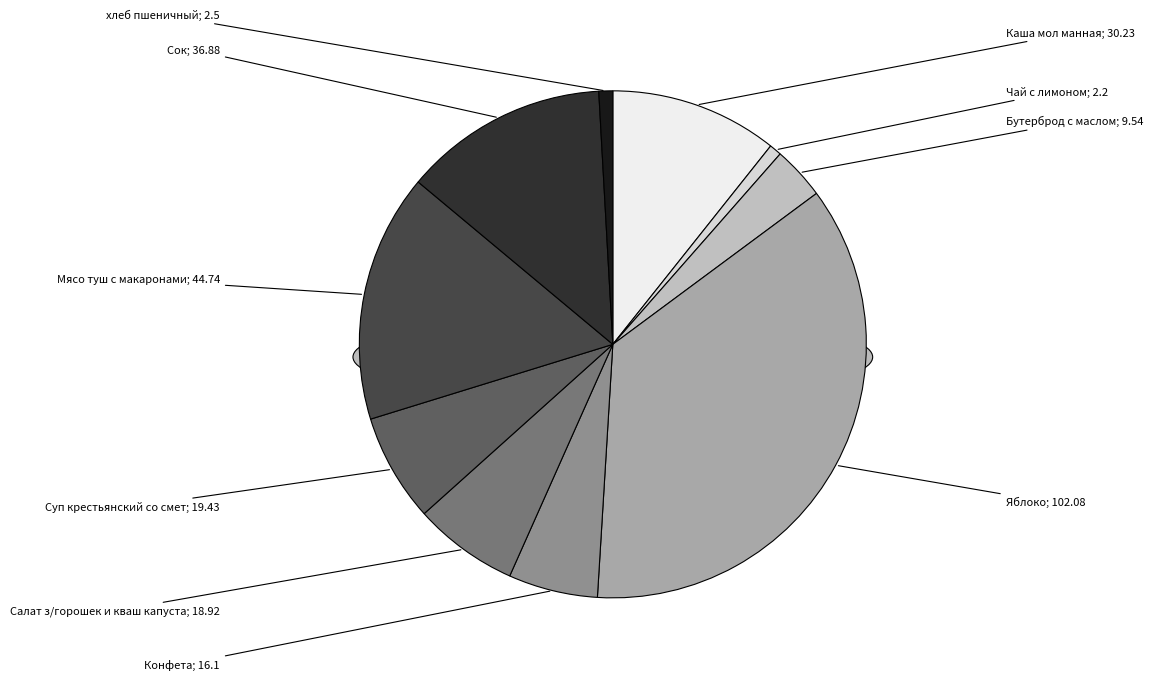

What percentage do Конфета and Бутерброд с маслом together represent?

9.1%